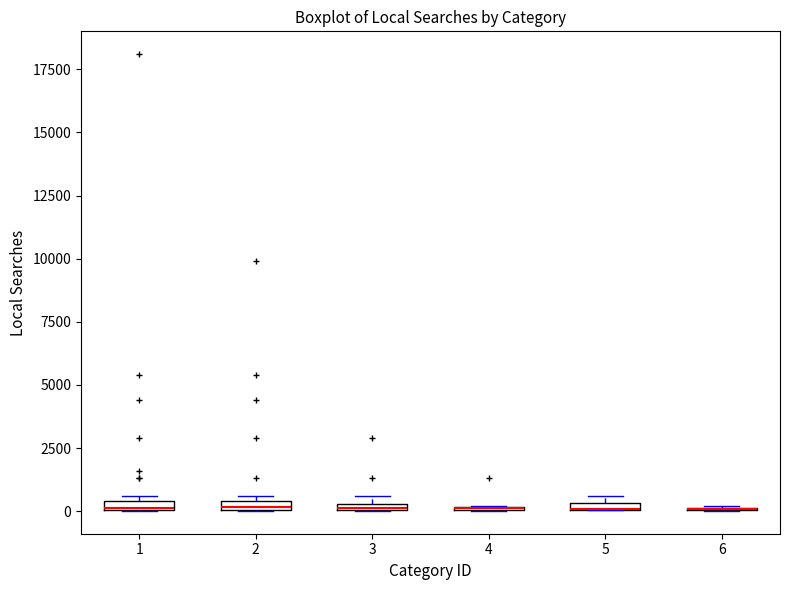

Where is the upper edge of the box at x = 2 on the y-axis? The values are not printed on the chart, so give them approximately, as read against the axis.

500